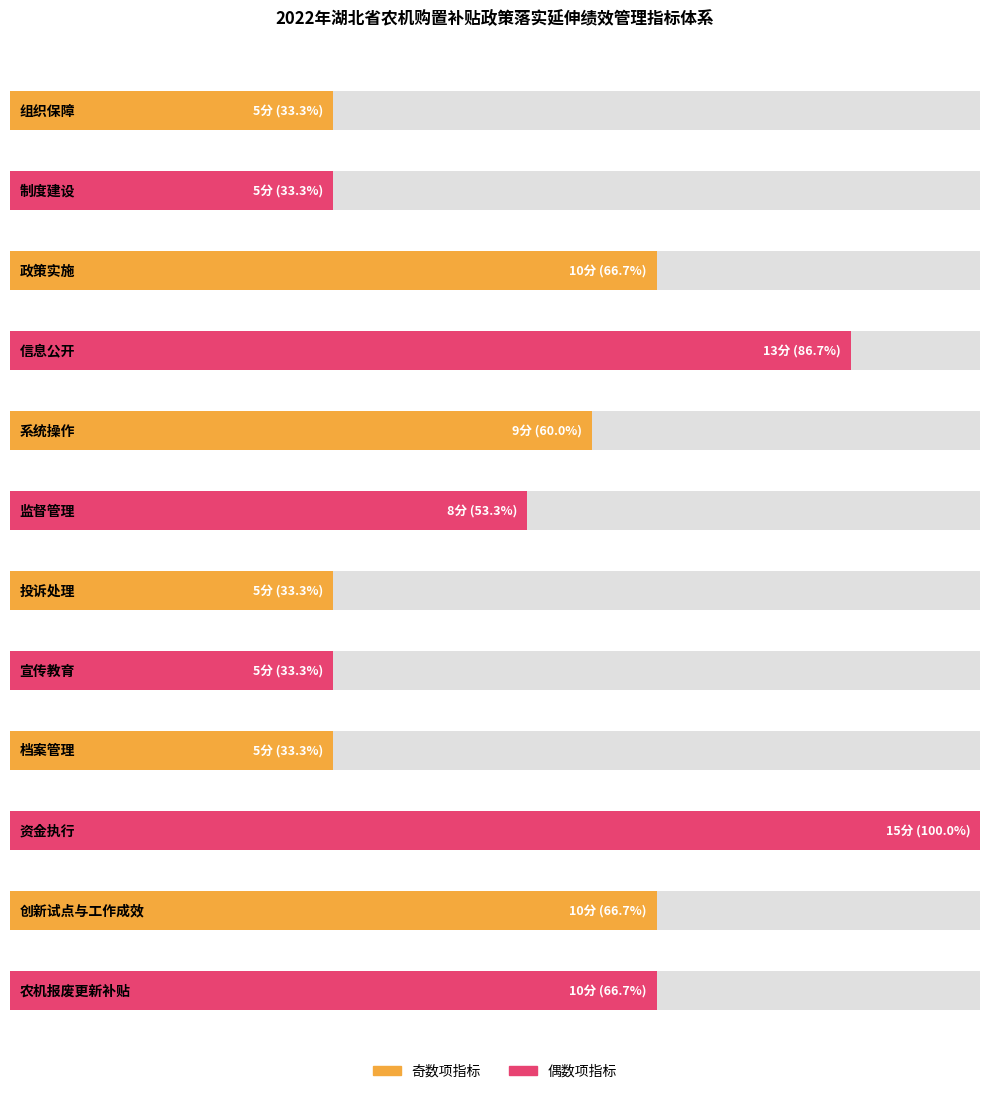

Reading left to right, what are all the values shown in this chart?

5	5	10	13	9	8	5	5	5	15	10	10